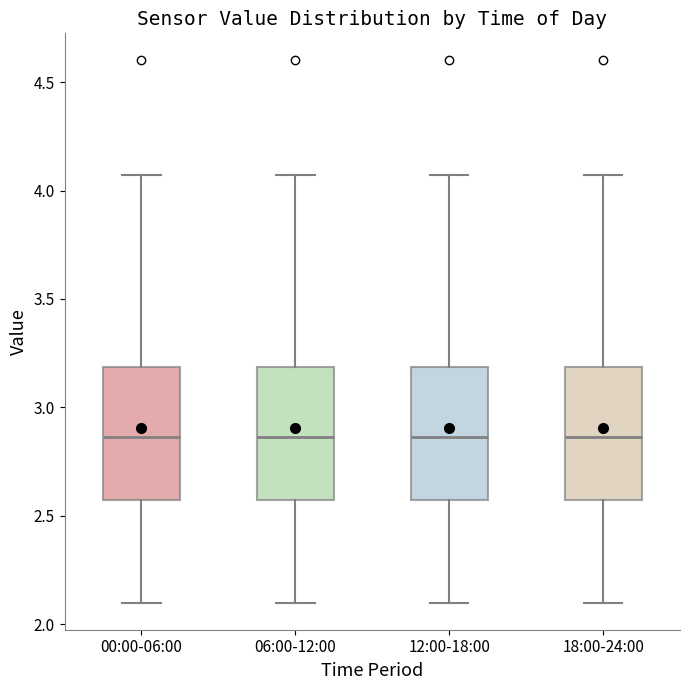

Reading left to right, transcribe this box plot: for each box, give where its median line is, the range the box spans, and where its two whiskers end, as read against the y-axis. The values are not printed on the chart, so give them approximately, as read against the axis.

00:00-06:00: median 2.85, box 2.60 to 3.20, whiskers 2.10 to 4.05
06:00-12:00: median 2.85, box 2.60 to 3.20, whiskers 2.10 to 4.05
12:00-18:00: median 2.85, box 2.60 to 3.20, whiskers 2.10 to 4.05
18:00-24:00: median 2.85, box 2.60 to 3.20, whiskers 2.10 to 4.05